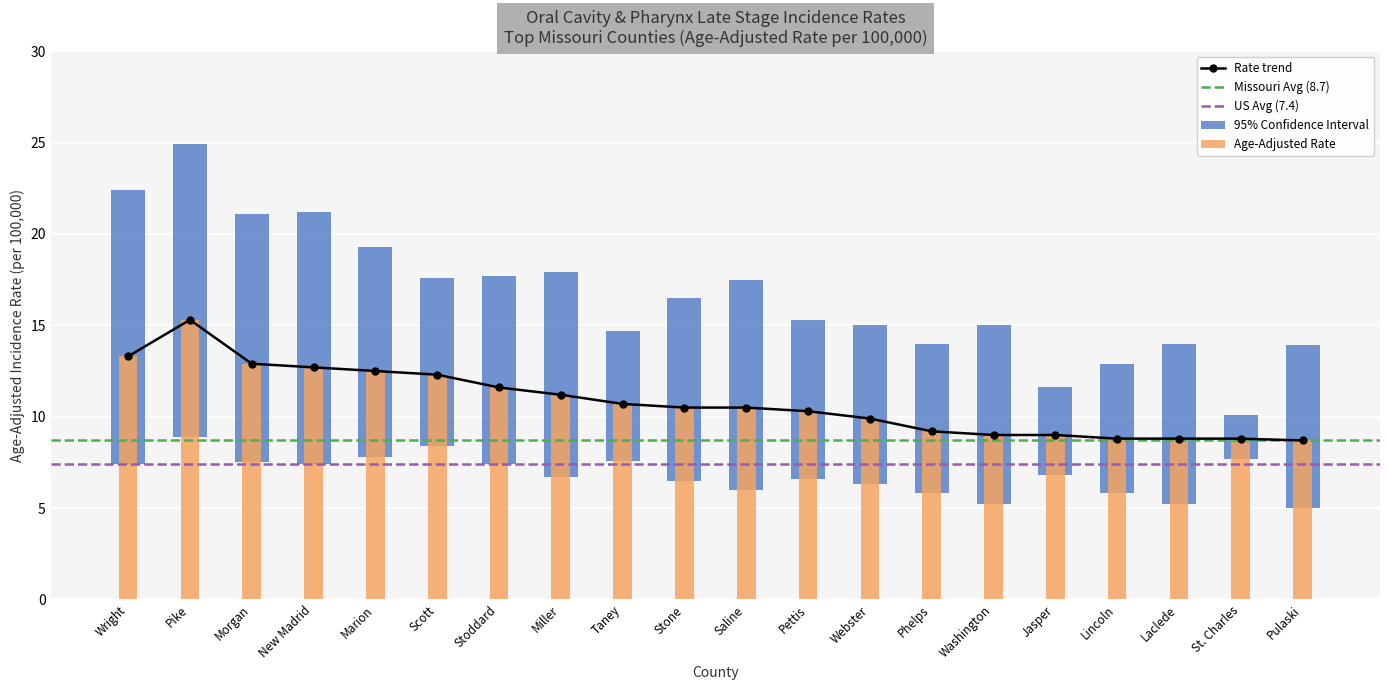

What is the minimum value for Upper 95% CI?

10.1